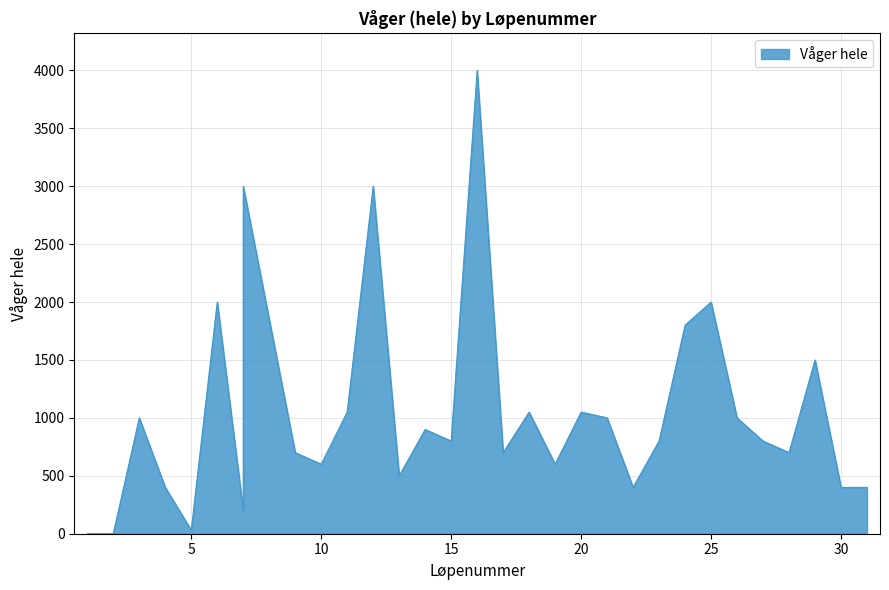

Reading left to right, what are all the values shown in this chart?

7=3000	10=600	11=1050	13=500	22=400	31=400	16=4000	2=0	3=1000	4=400	7=200	15=800	17=700	18=1050	20=1050	21=1000	23=800	30=400	6=2000	25=2000	26=1000	28=700	9=700	27=800	1=0	12=3000	14=900	24=1800	19=600	29=1500	5=30